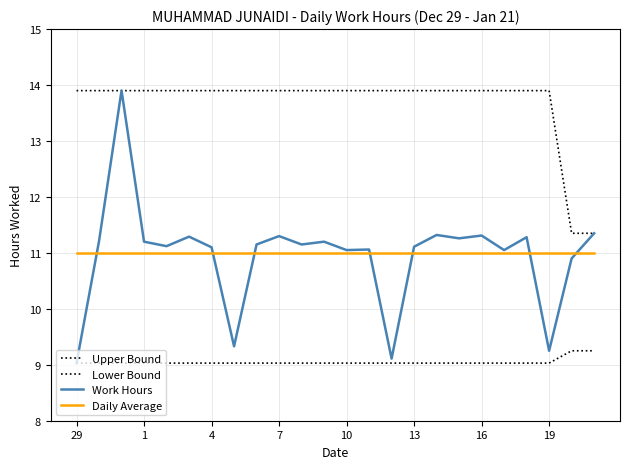

Which series has the widest spread of values?

Work Hours